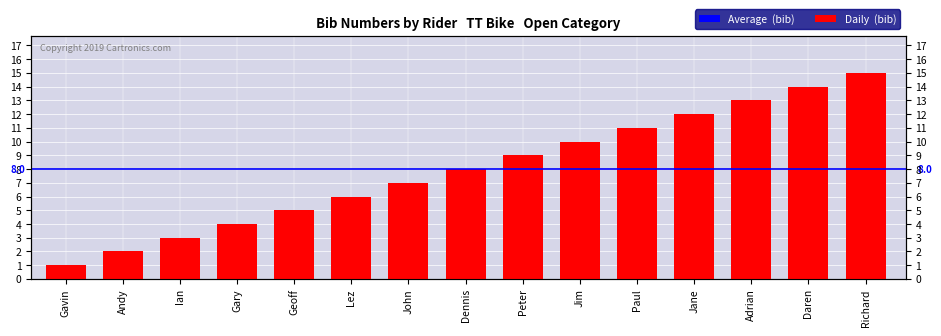

How many data points does each series have?

15